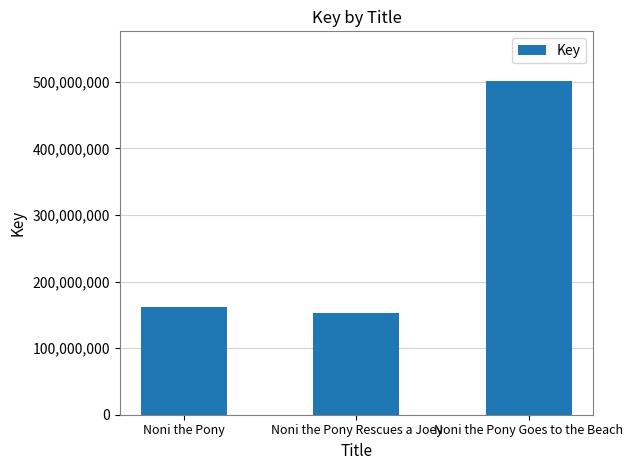

Which category has the highest value across all series?

Noni the Pony Goes to the Beach